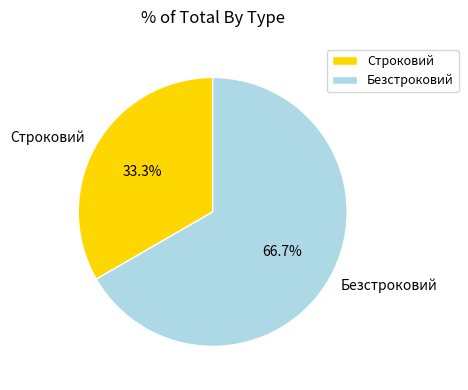

The Строковий slice represents 44% of the pie. True or false?

False